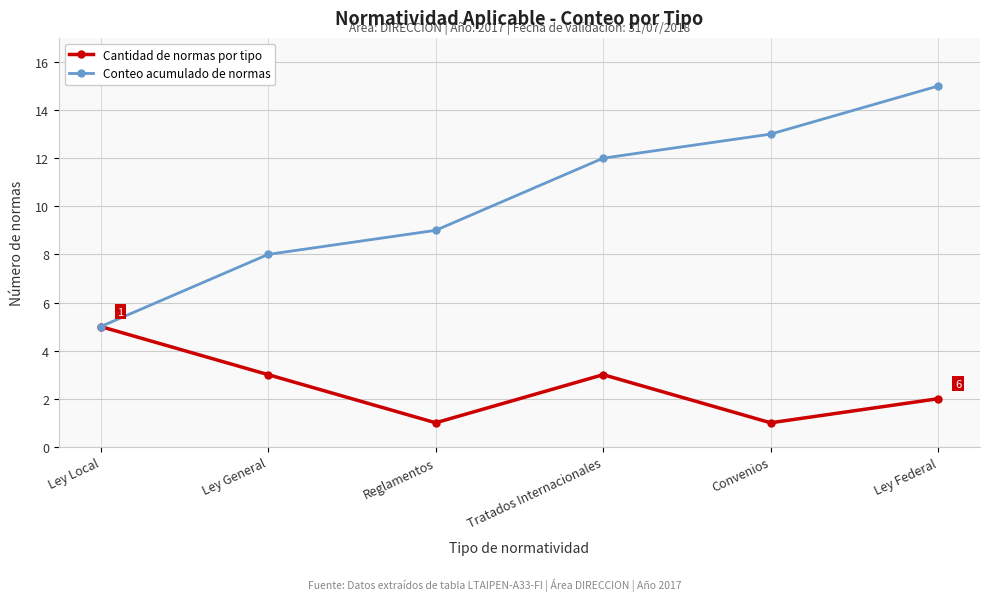

What is the difference between the maximum and minimum values in the Conteo acumulado de normas series?

10